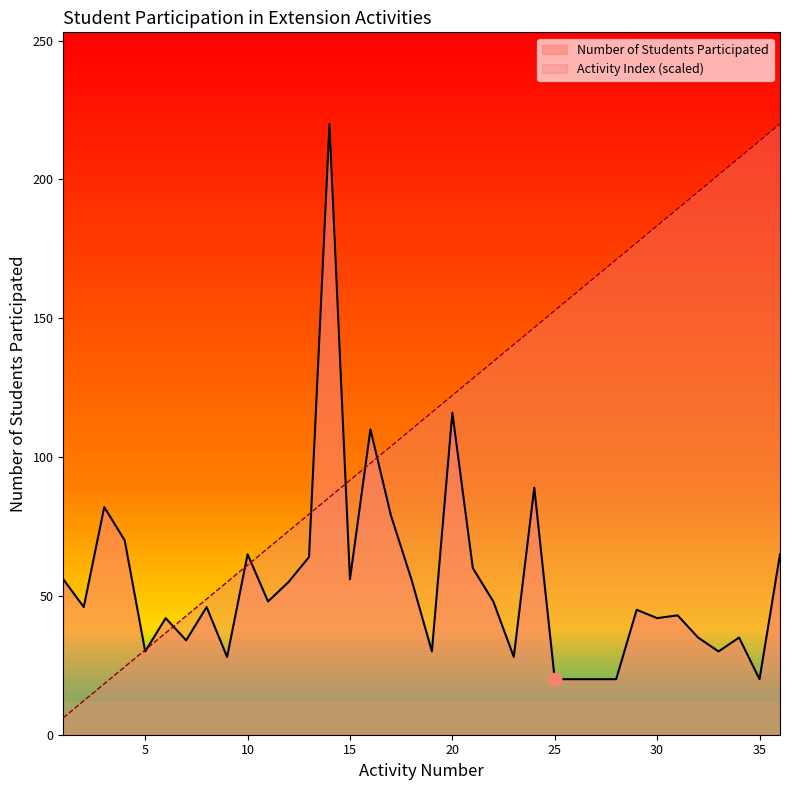

What are all the series names shown in the legend?

Number of Students Participated, Activity Index (scaled)